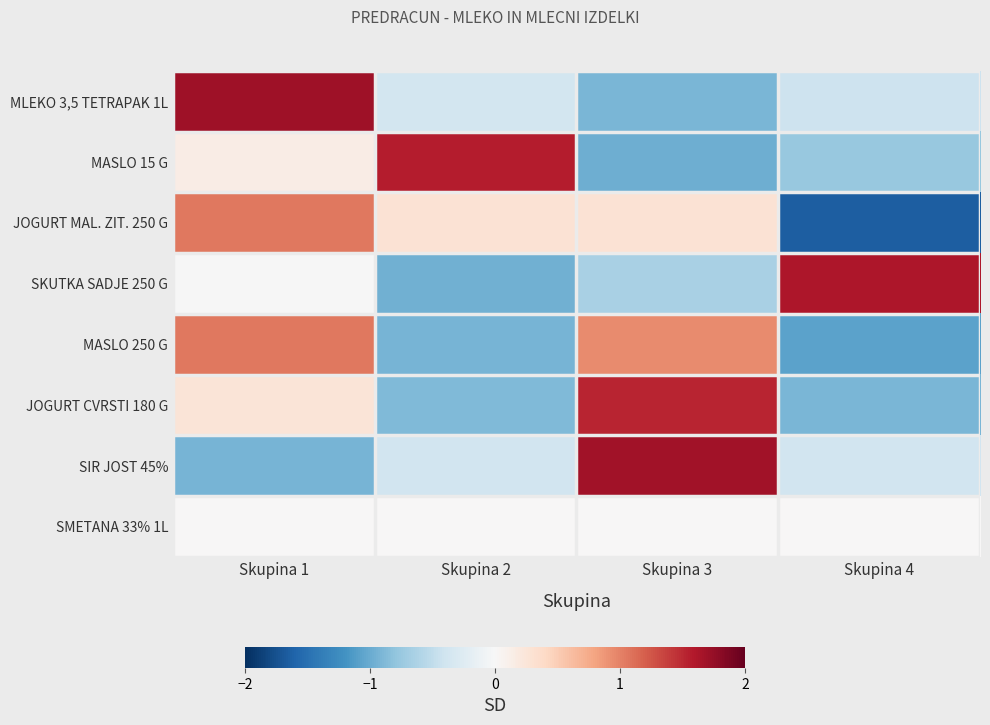

At which category is the sum across all series the highest?

Skupina 1